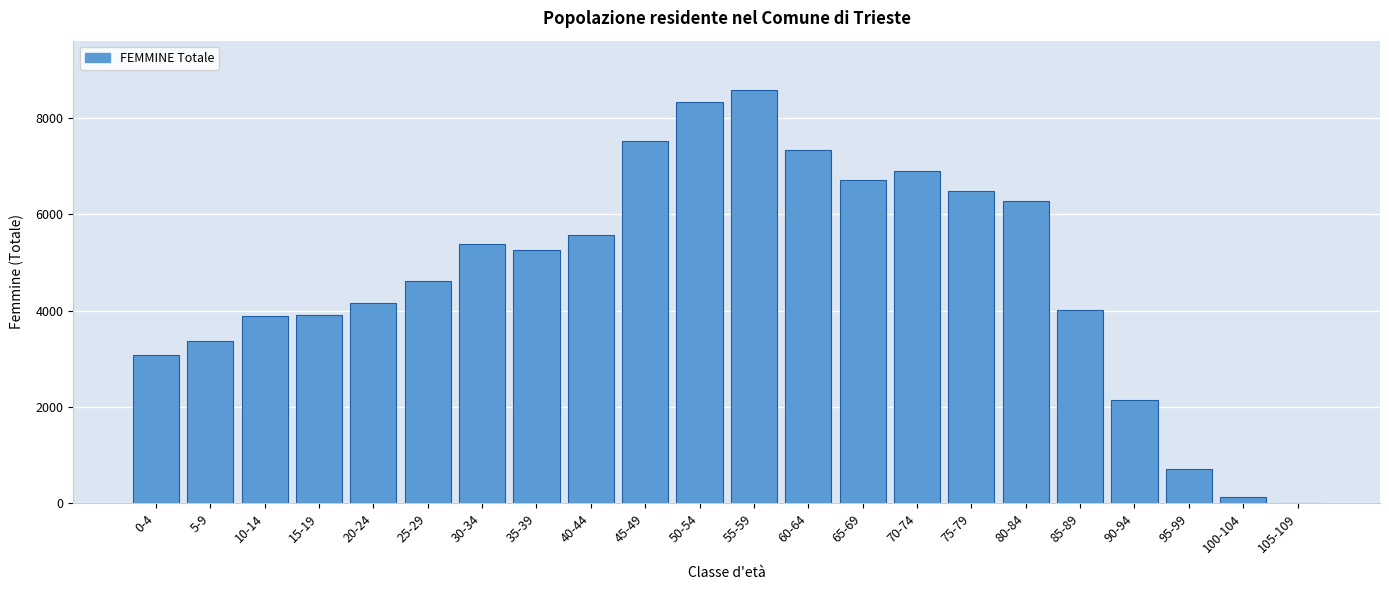

What is the maximum value shown in the chart?

8573